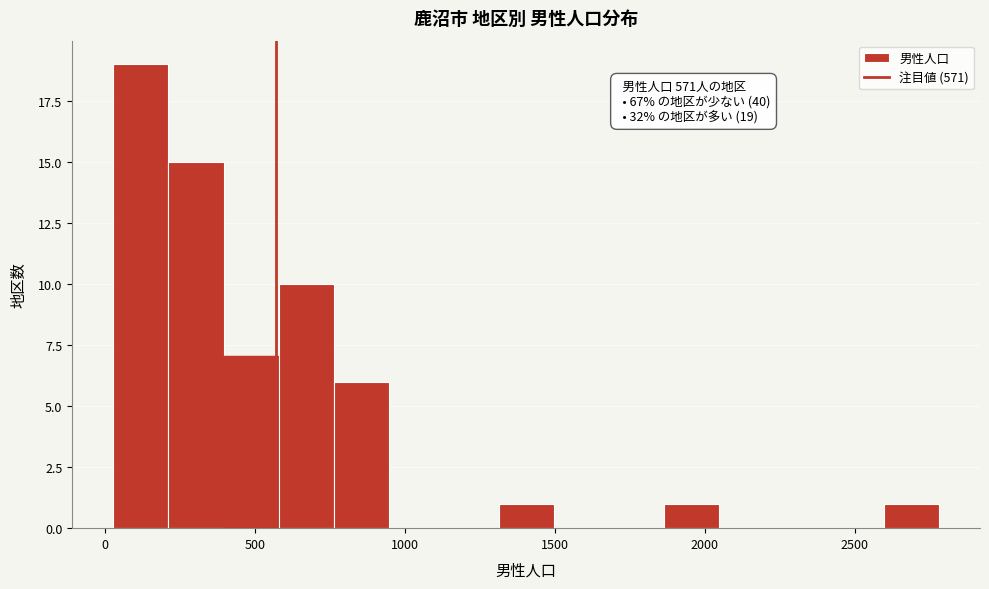

Around what value on the x-axis is the tallest bar? Give the approximate position of its centre, as read against the axis.

100